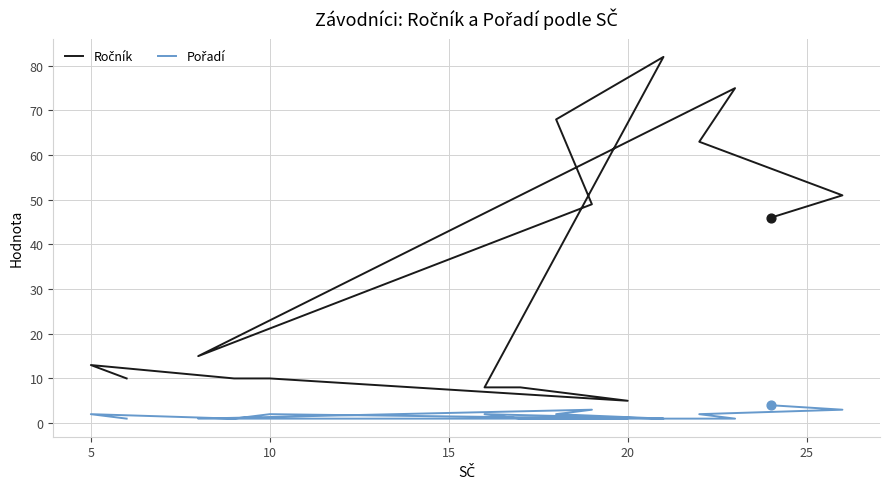

What are all the series names shown in the legend?

Ročník, Pořadí